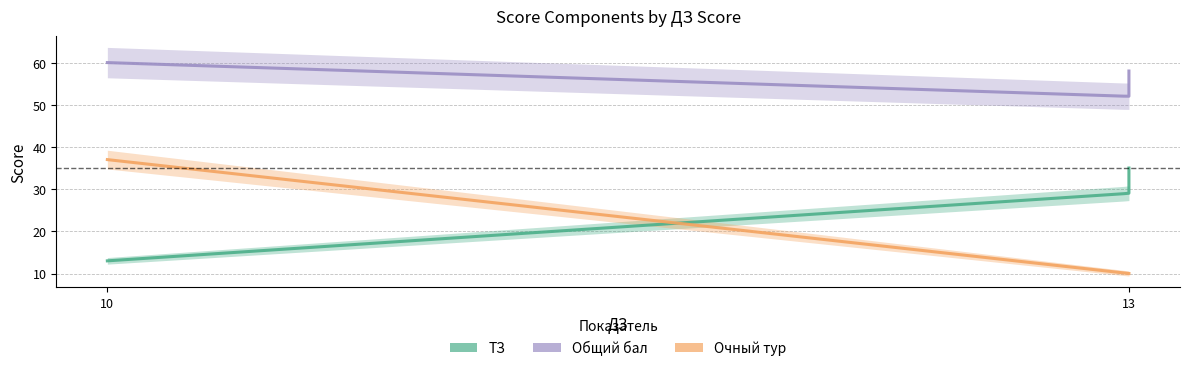

Does the chart have visible grid lines?

Yes